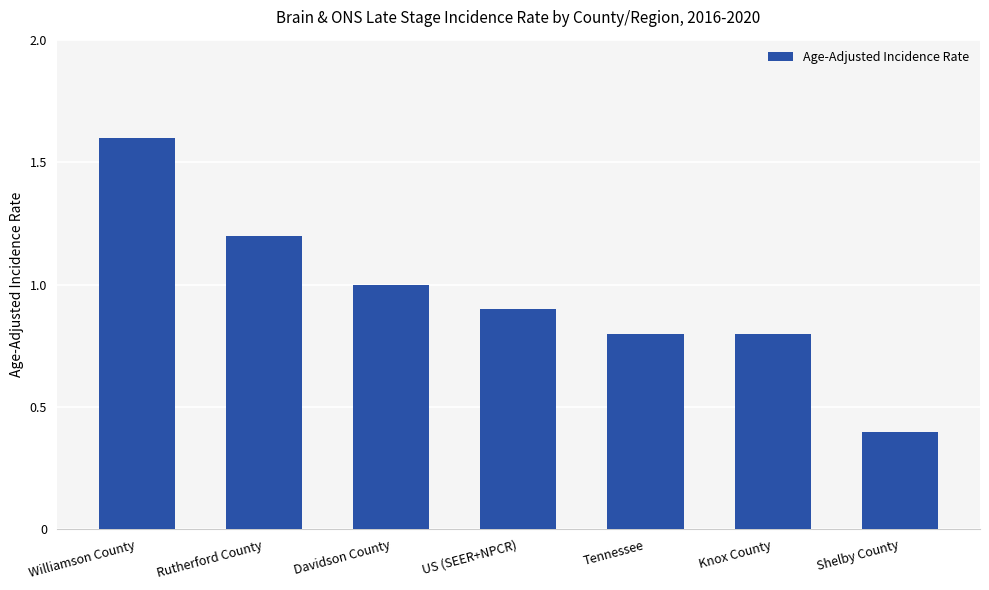

Between Davidson County and US (SEER+NPCR), which is larger?

Davidson County